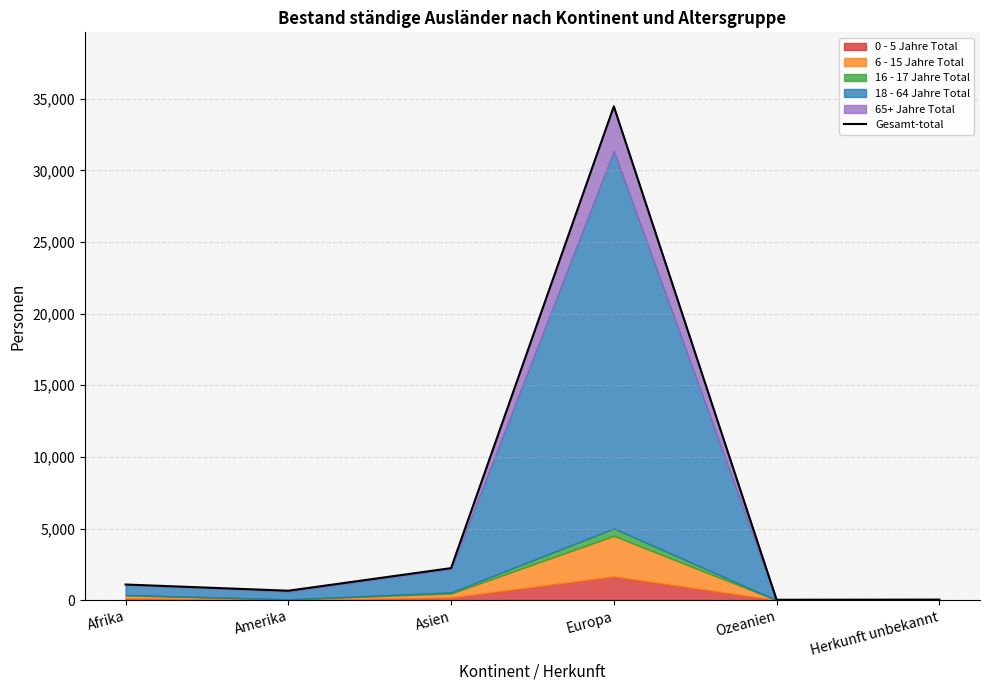

What is the greatest value displayed?

34464